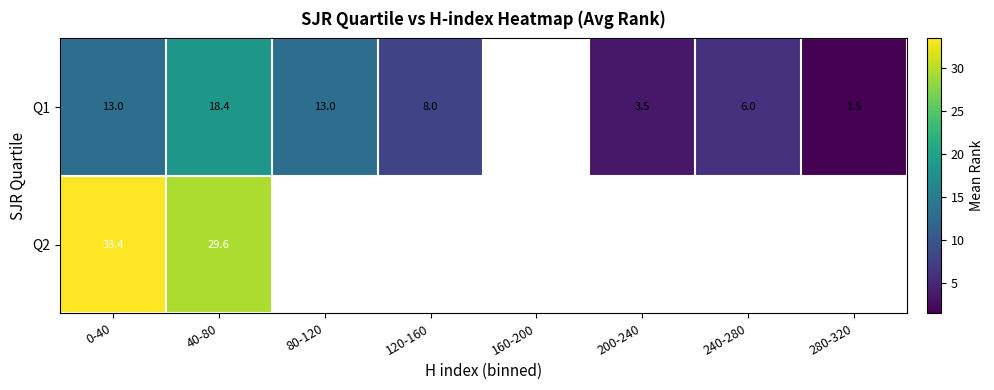

What is the sum of the Q1 values at 0-40 and 200-240?

16.5